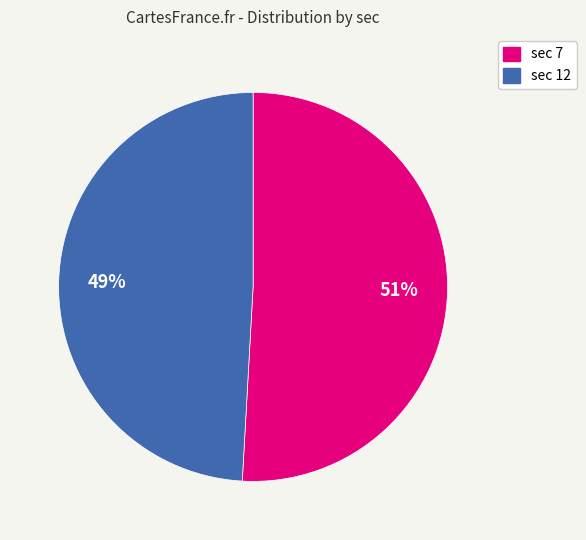

What is the ratio of the value at sec 12 to the value at sec 7?

1.0